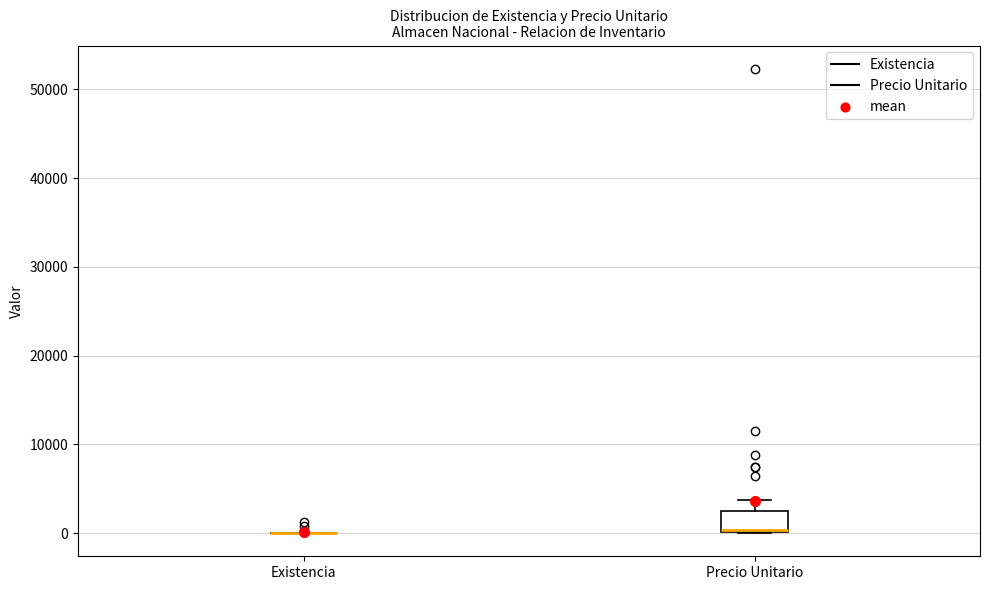

Reading left to right, read every box against the y-axis: the position of its median line, the range the box covers, and the ends of its whiskers. The values are not printed on the chart, so give them approximately, as read against the axis.

Existencia: box collapsed to a line at 0, whiskers 0 to 0
Precio Unitario: median 0, box 0 to 2000, whiskers 0 to 4000